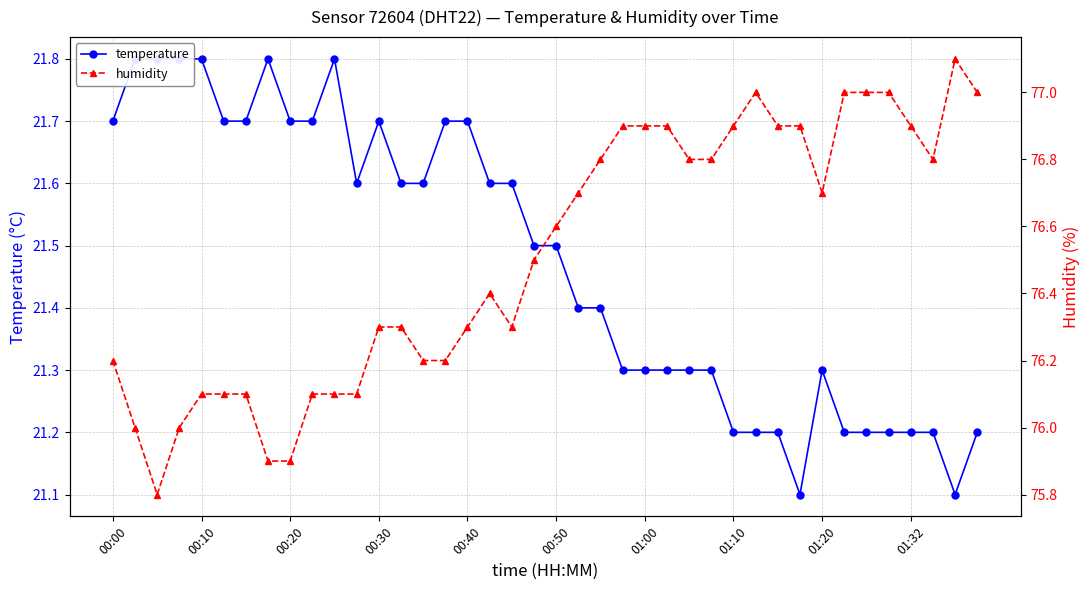

What is the greatest value displayed?

77.1